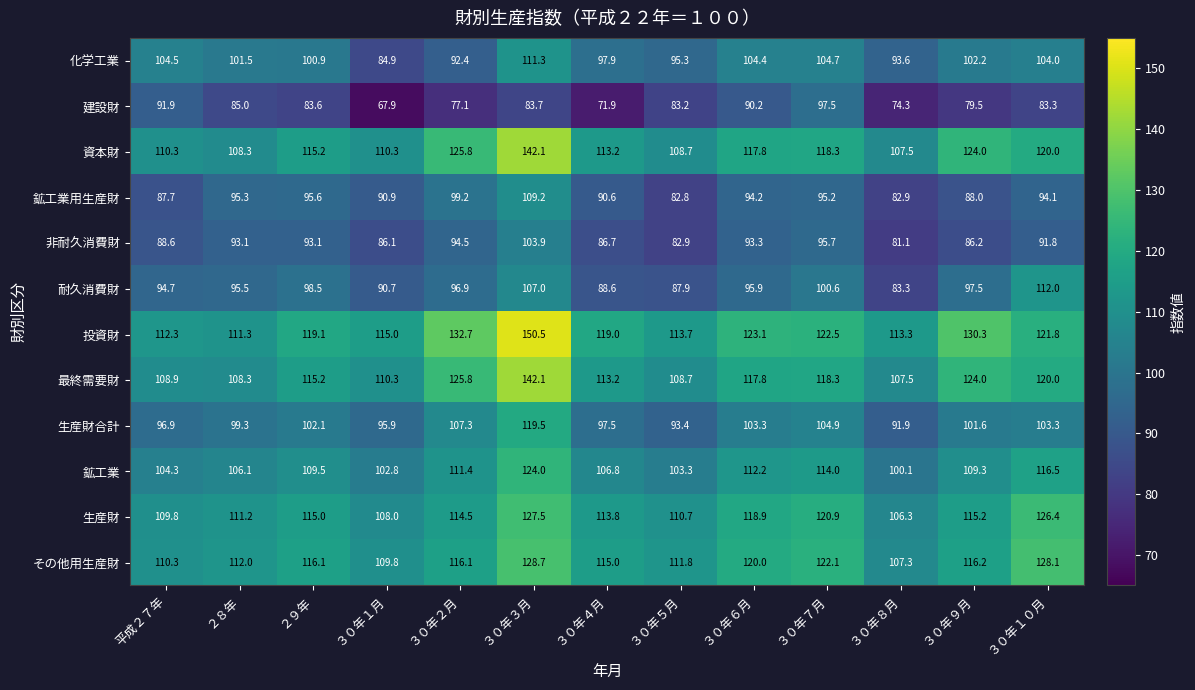

Where is 生産財 nearest to the value 116?

３０年９月